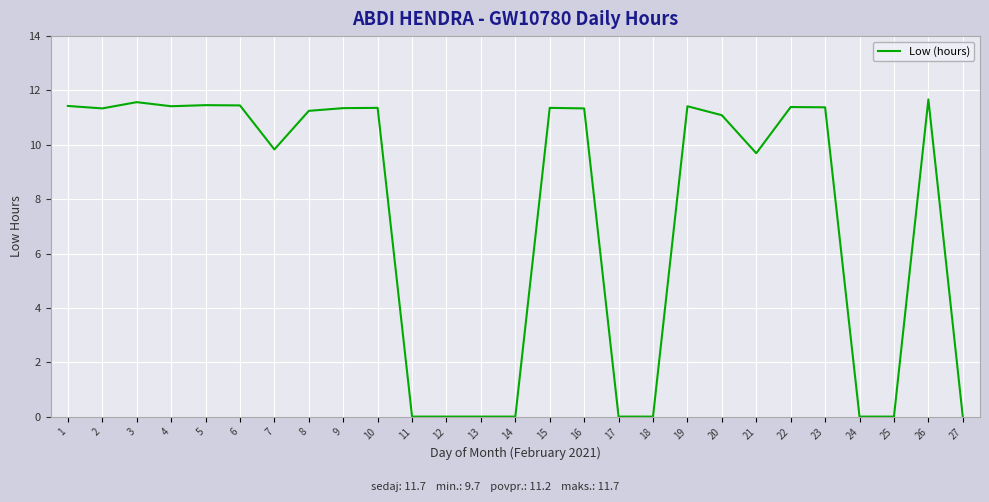

Between 3 and 18, which is larger?

3